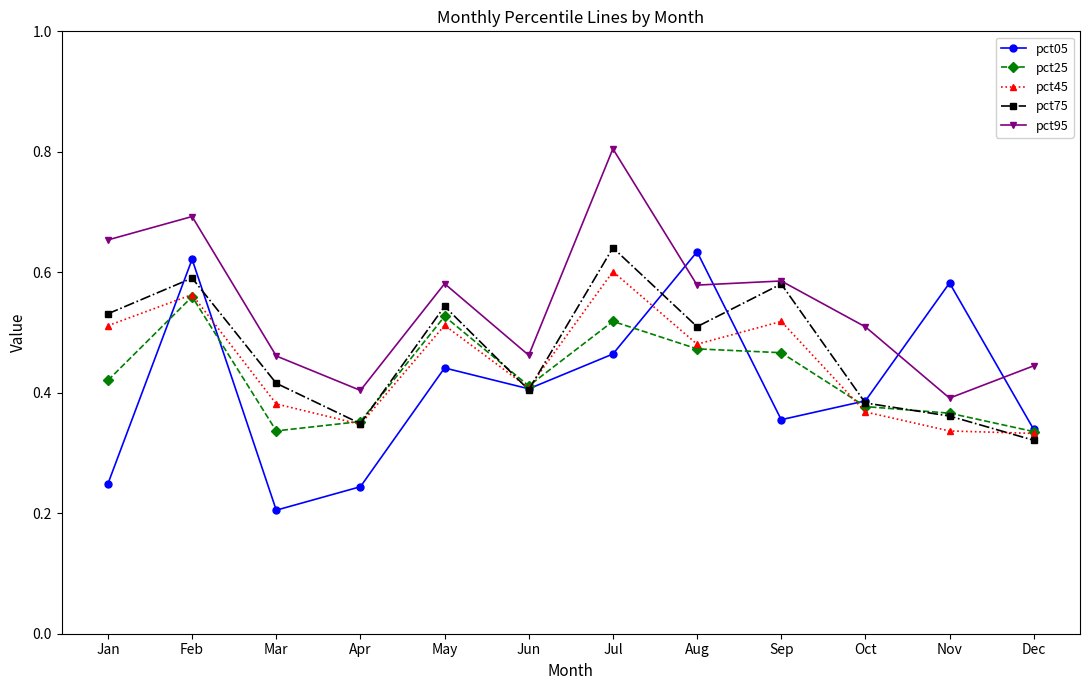

Is it true that pct95 equals 0.8 at Jun?

False